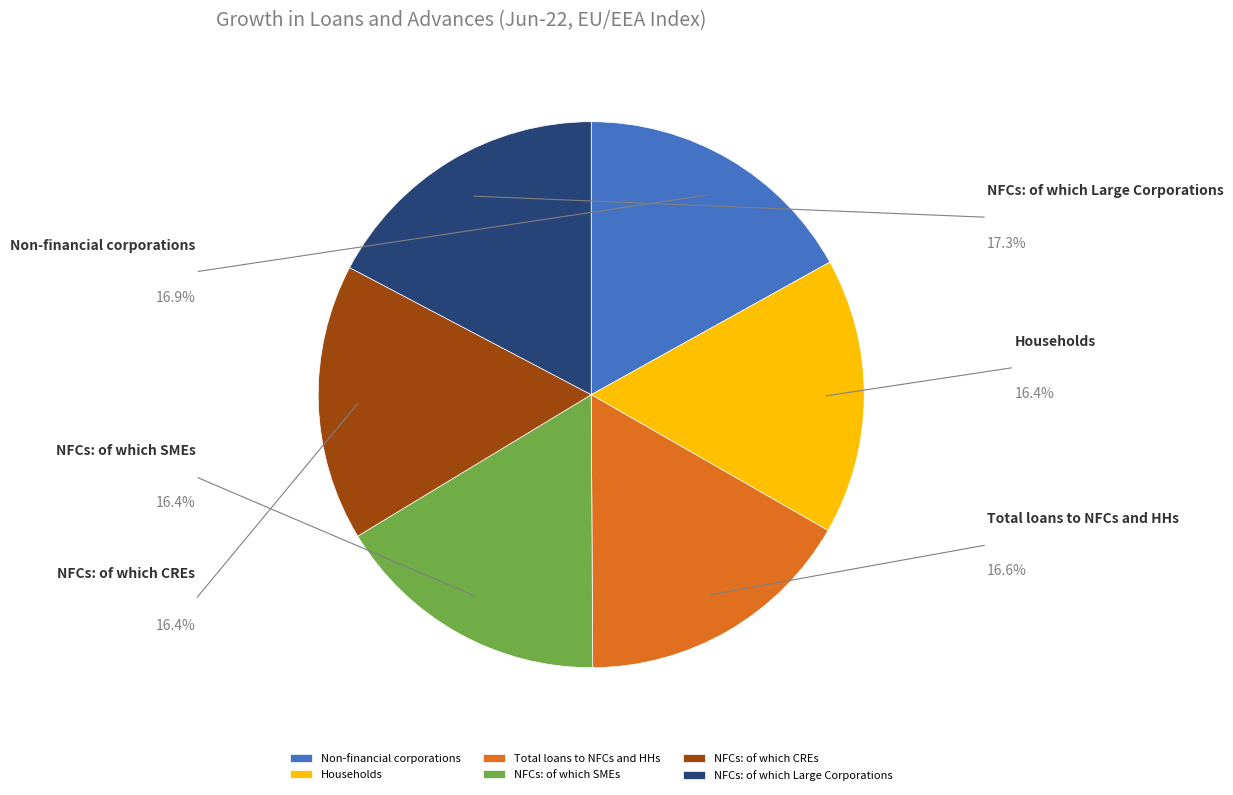

Which slice is the largest?

NFCs: of which Large Corporations